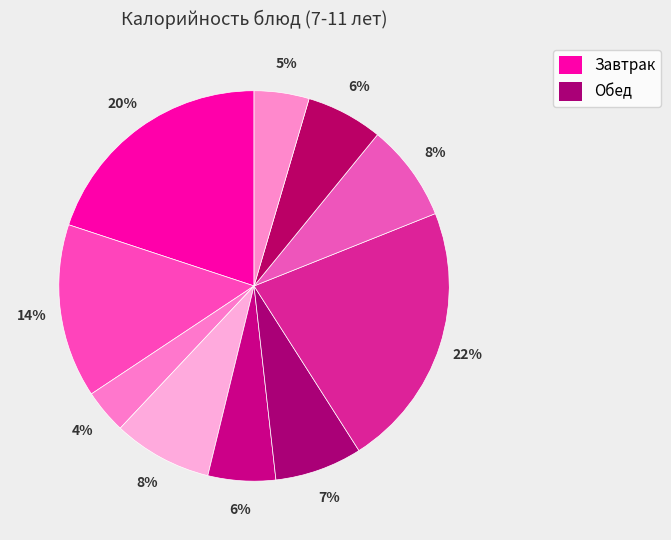

Count the number of slices in the pie.

10